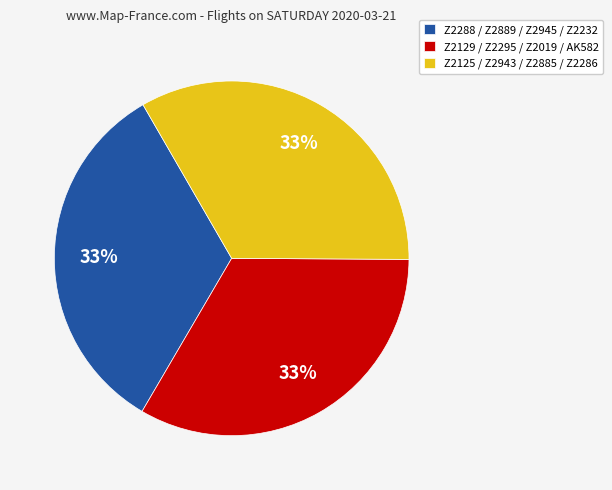

To the nearest percent, what is the combined percentage of Z2288 / Z2889 / Z2945 / Z2232 and Z2125 / Z2943 / Z2885 / Z2286?

67%